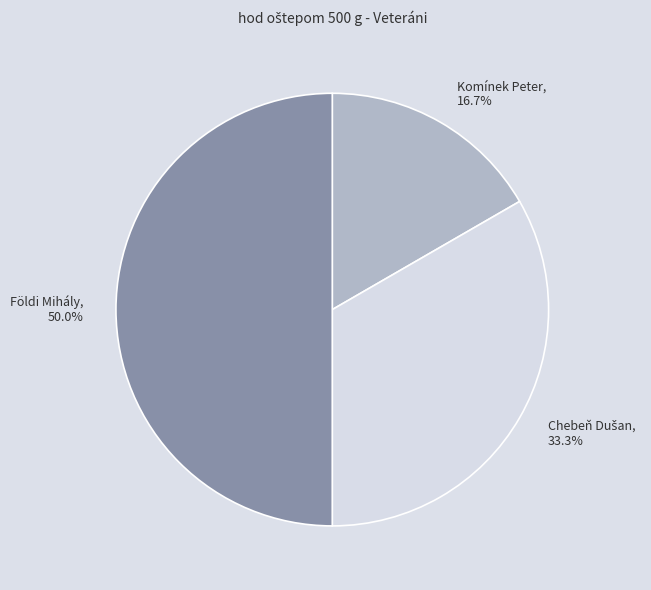

What is the largest slice in the pie chart?

Földi Mihály